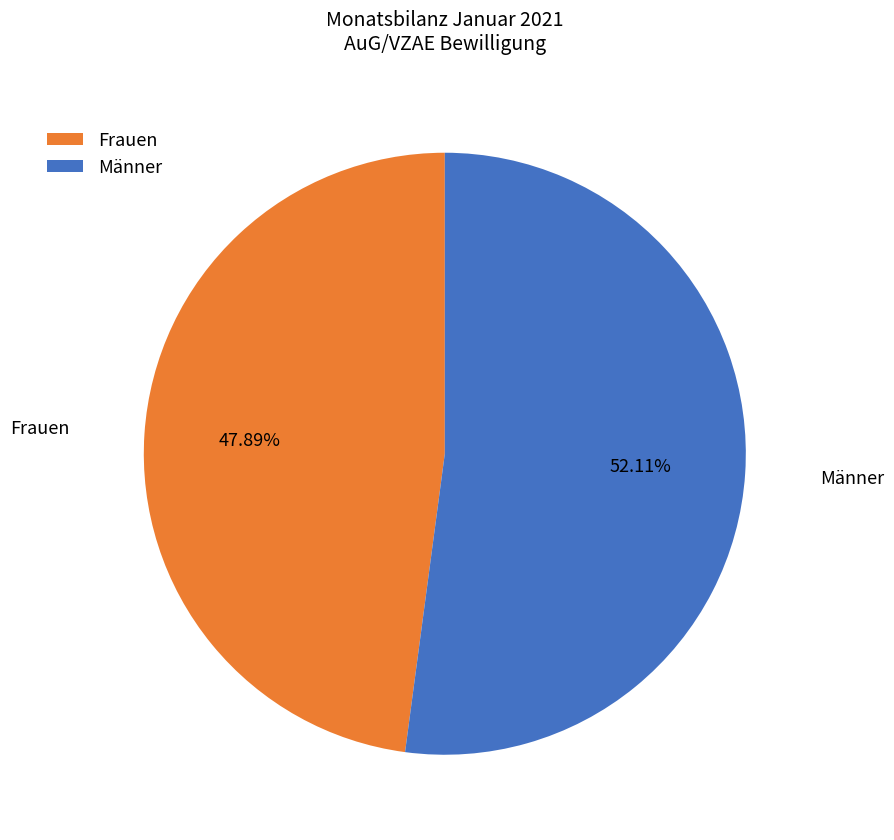

To the nearest percent, what is the average slice percentage?

50%